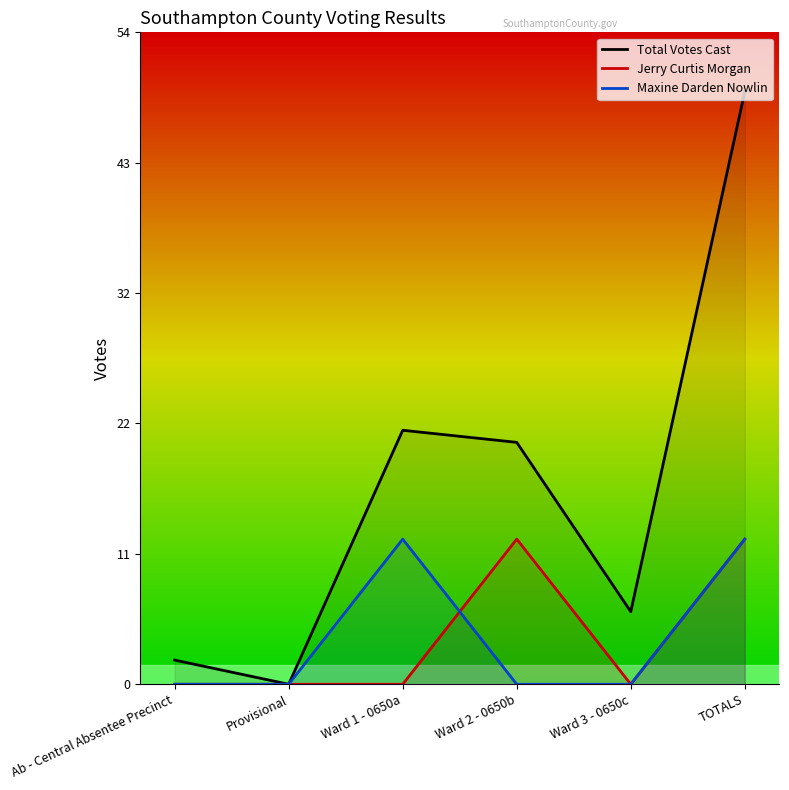

Where is the first local minimum for Total Votes Cast?

Provisional